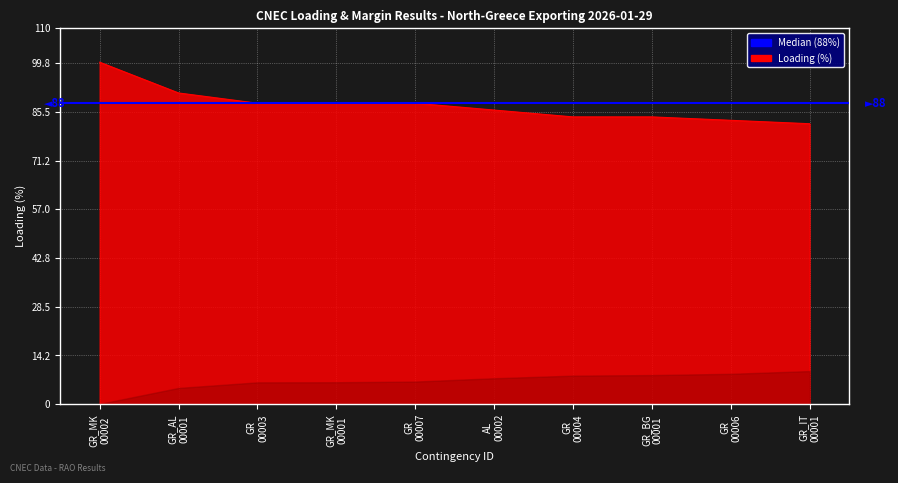

What is the difference between the values at GR 00006 and AL 00002?

3